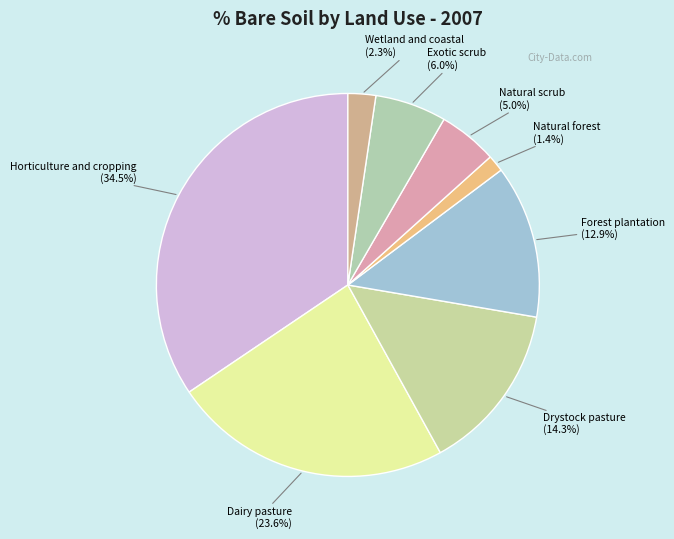

Count the number of slices in the pie.

8